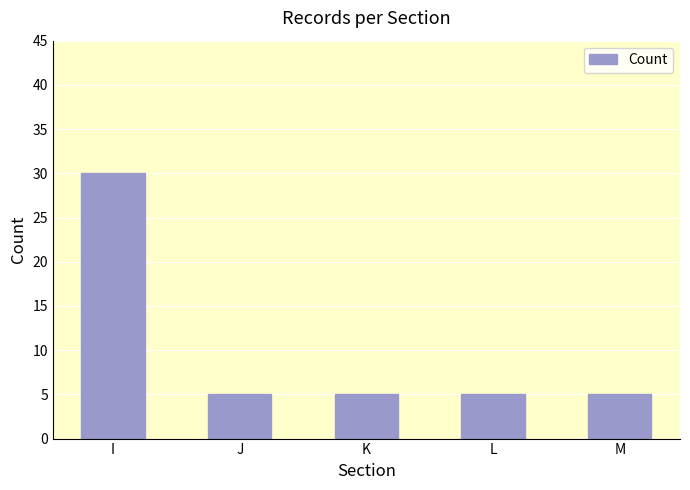

Reading right to left, extract all data points from this chart.

5	5	5	5	30